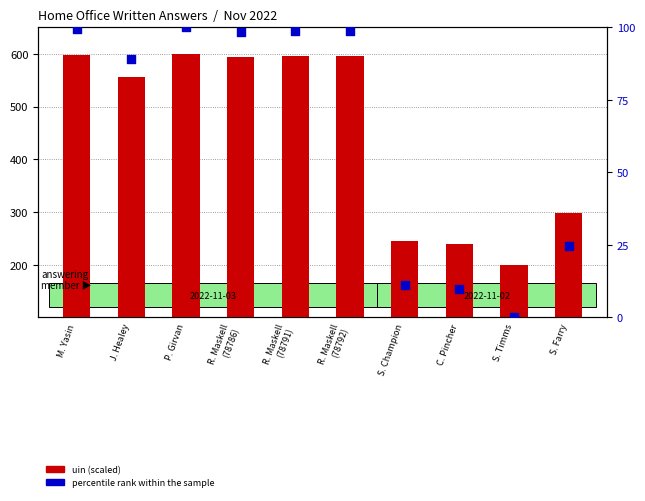

Which series contains the lowest Y value?

percentile rank within the sample